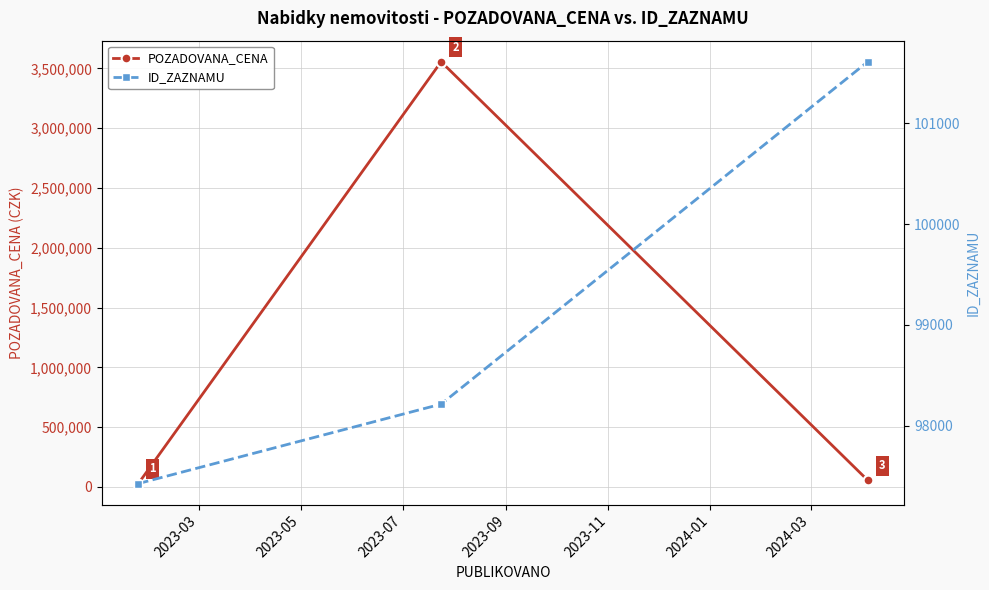

What is the lowest value of the POZADOVANA_CENA series?

28000